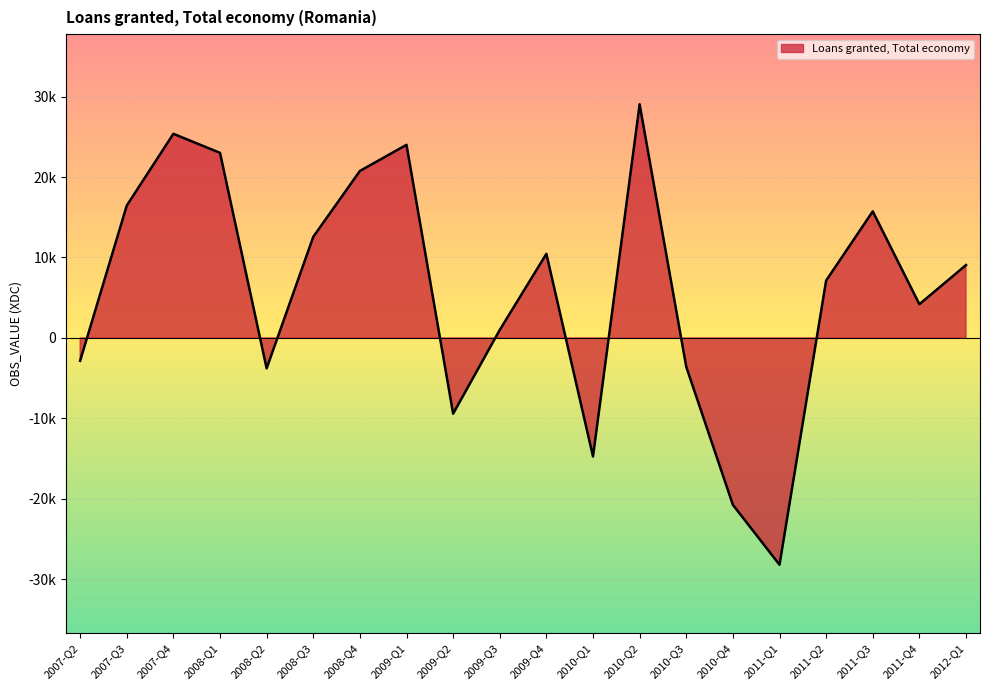

Where is the first local minimum?

2008-Q2